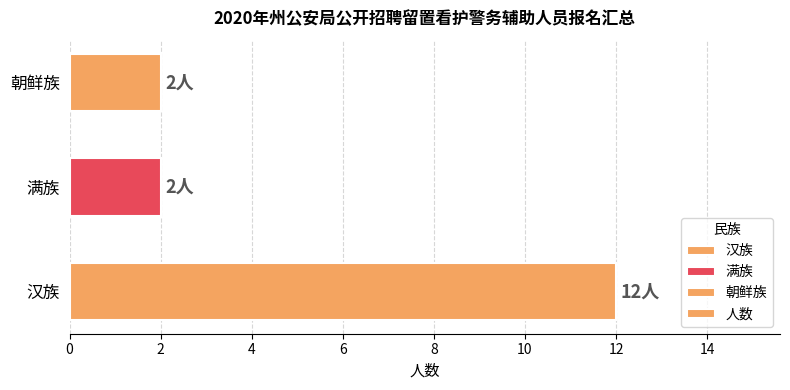

Reading bottom to top, what are all the values shown in this chart?

汉族=12	满族=2	朝鲜族=2